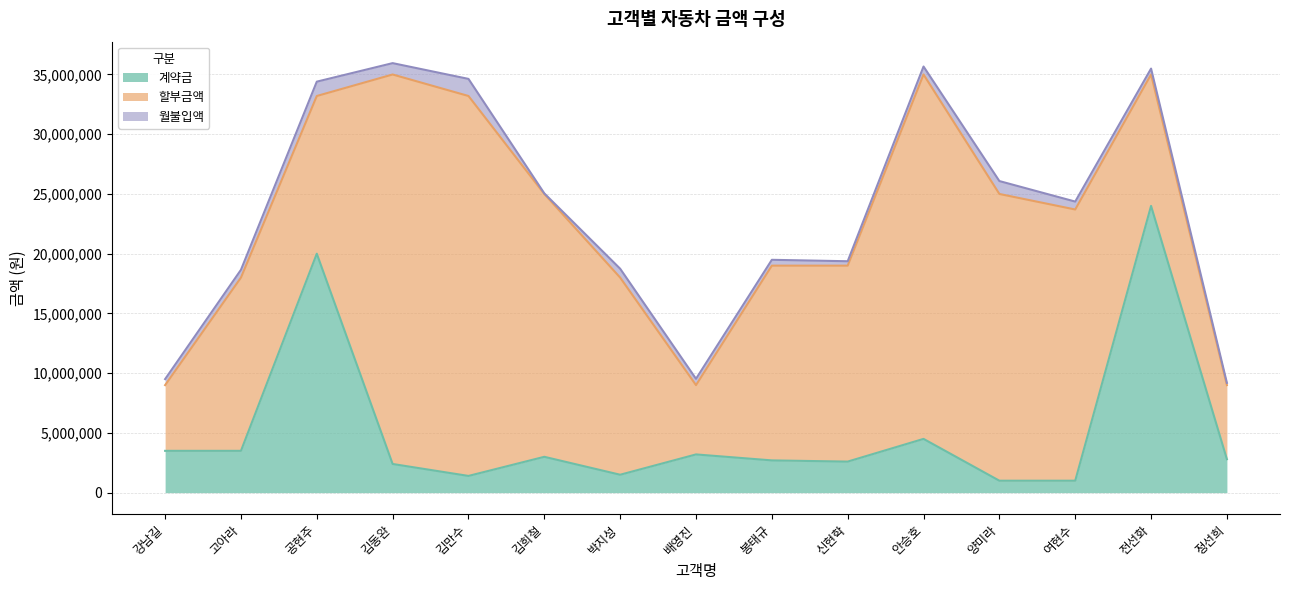

How many data points in 계약금 are less than 2800000?

7